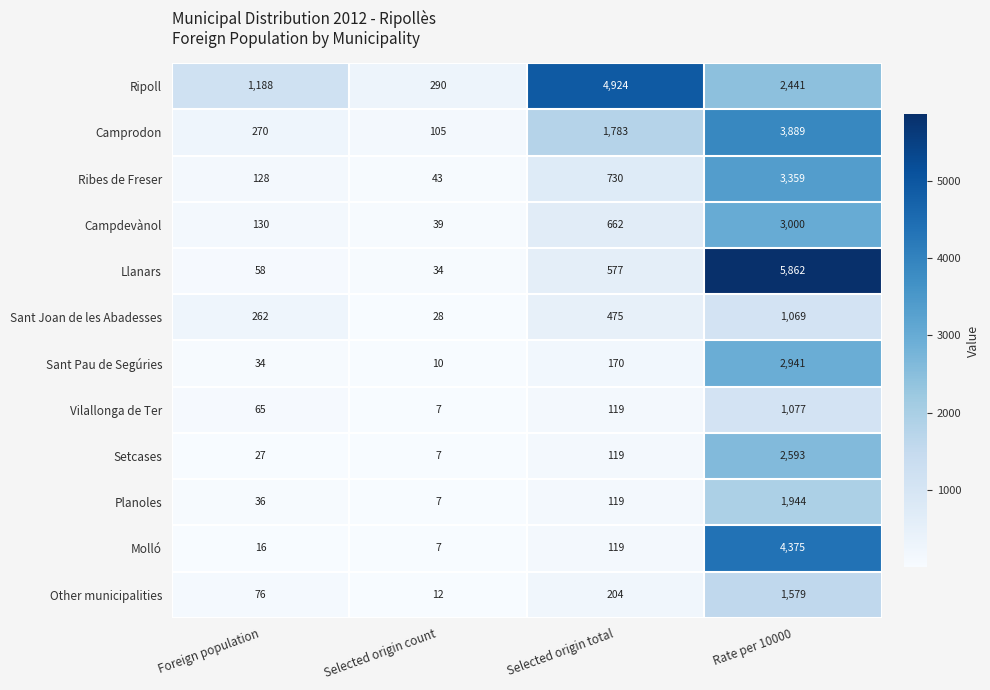

What is the greatest value displayed?

5862